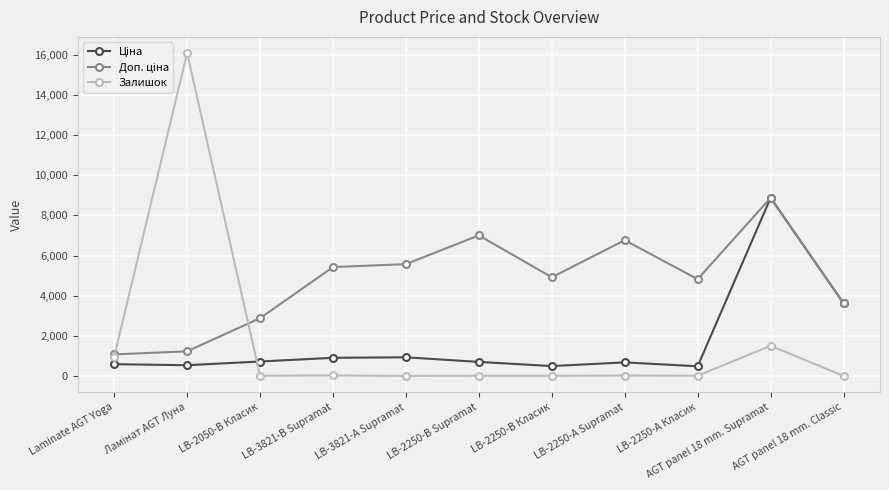

True or false: Залишок has more than 0 interior local peaks.

True